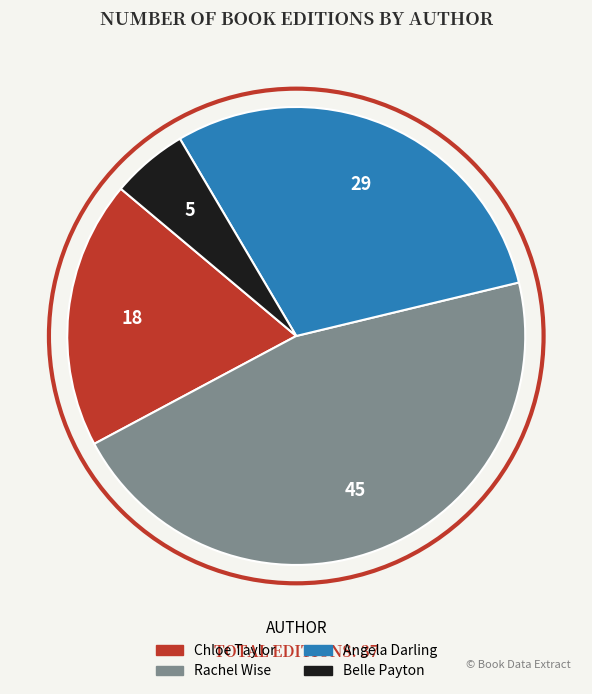

Combined, do Belle Payton and Rachel Wise account for over 50%?

Yes